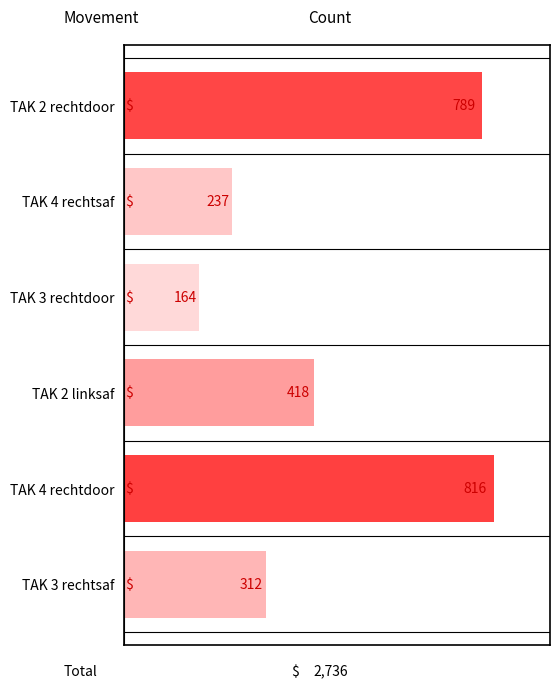

What is the minimum value shown in the chart?

164